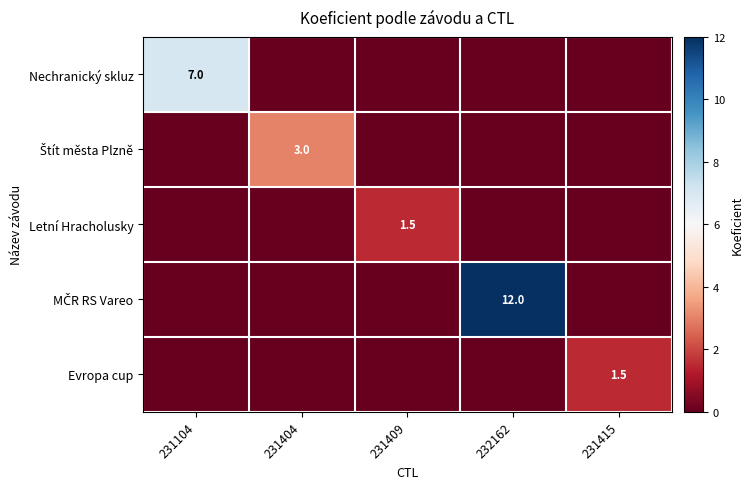

The MČR RS Vareo series shows 3.7 at 232162. True or false?

False